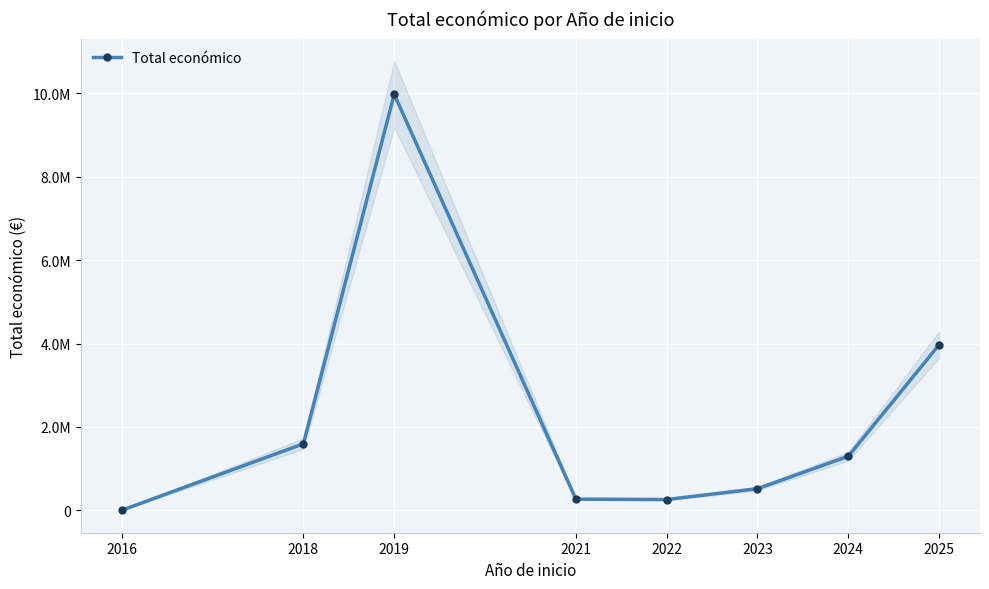

What is the greatest value displayed?

9970772